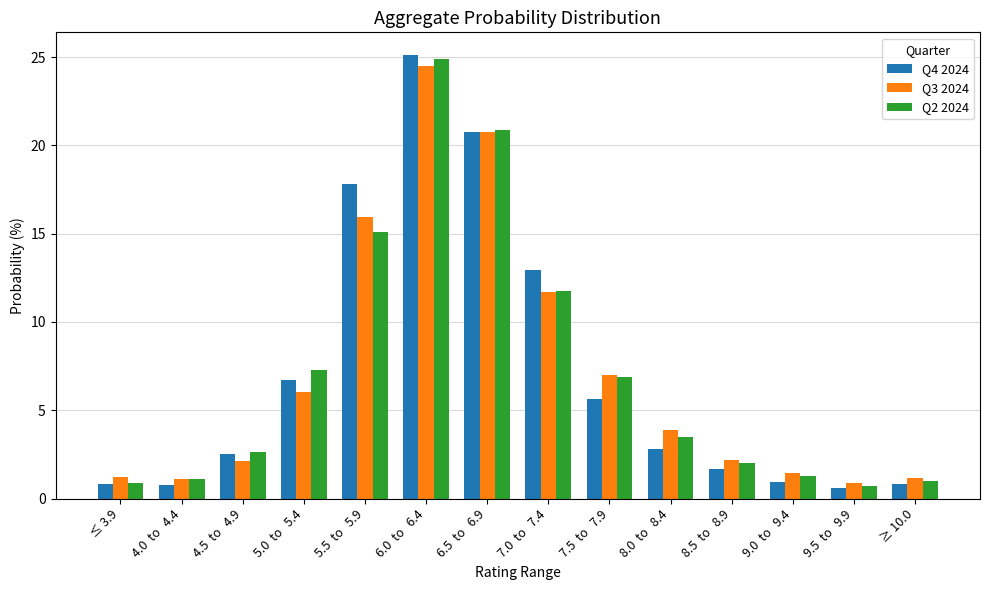

What is the minimum value shown in the chart?

0.6